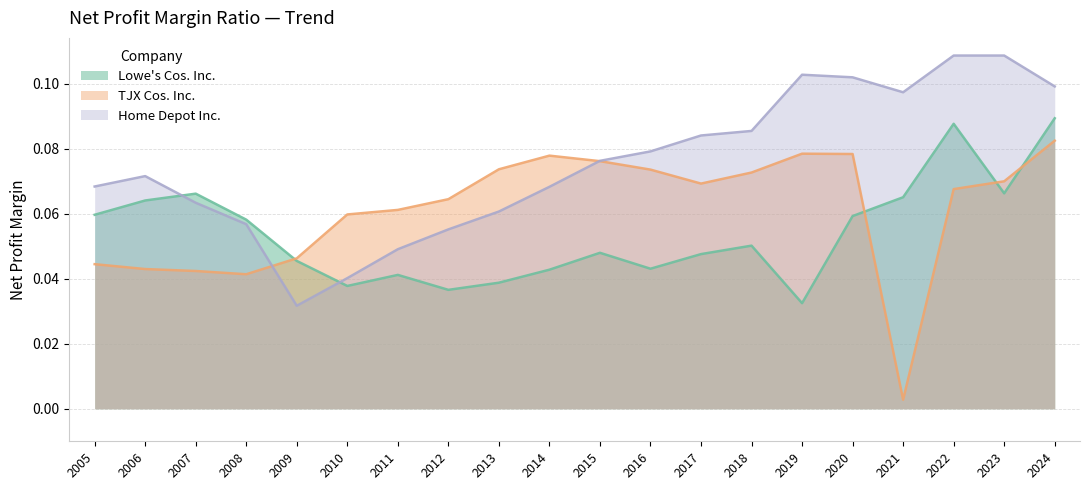

Does the chart display data point markers on the line(s)?

No